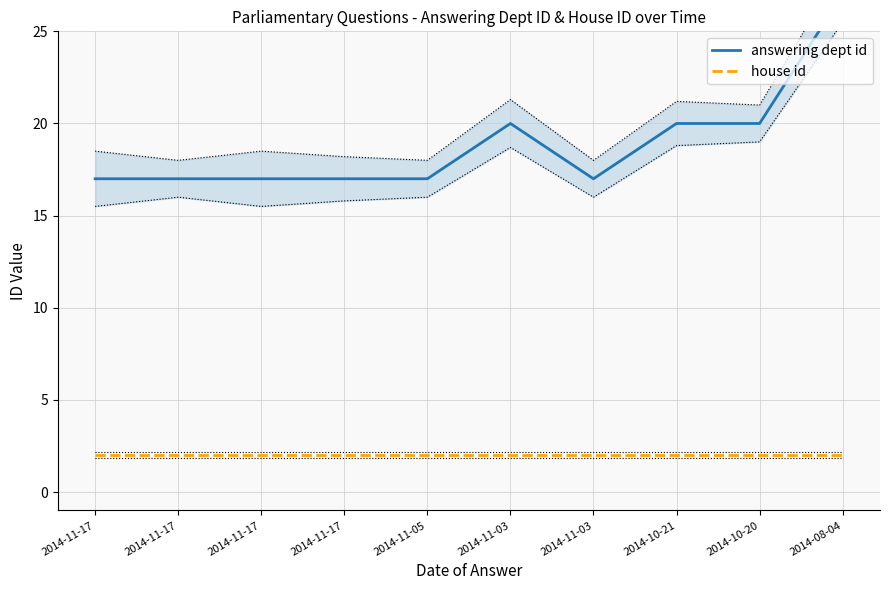

Reading left to right, extract all data points from this chart.

answering dept id: 2014-11-17=17	2014-11-17=17	2014-11-17=17	2014-11-17=17	2014-11-05=17	2014-11-03=20	2014-11-03=17	2014-10-21=20	2014-10-20=20	2014-08-04=27
house id: 2014-11-17=2	2014-11-17=2	2014-11-17=2	2014-11-17=2	2014-11-05=2	2014-11-03=2	2014-11-03=2	2014-10-21=2	2014-10-20=2	2014-08-04=2